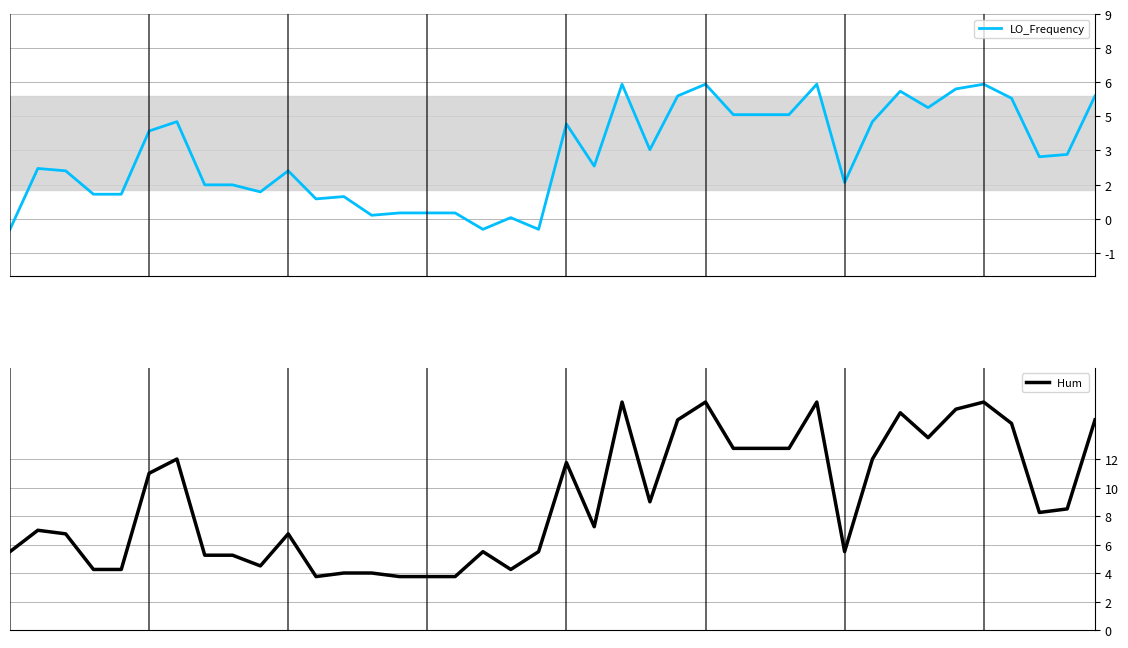

How many interior local peaks does the LO_Frequency series have?

11